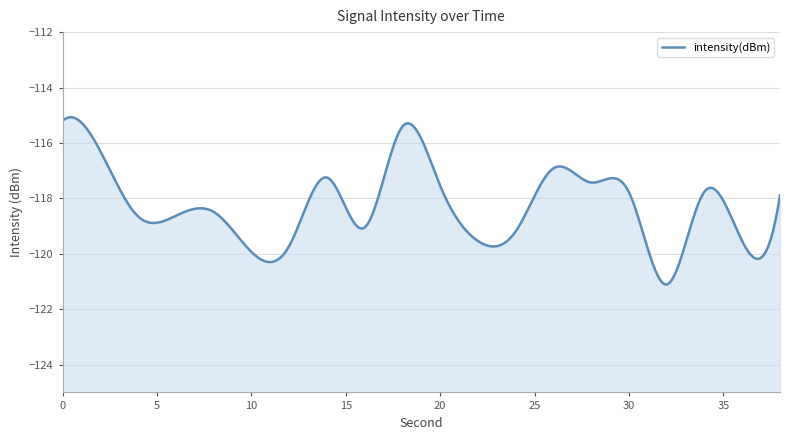

Does the chart have visible grid lines?

Yes